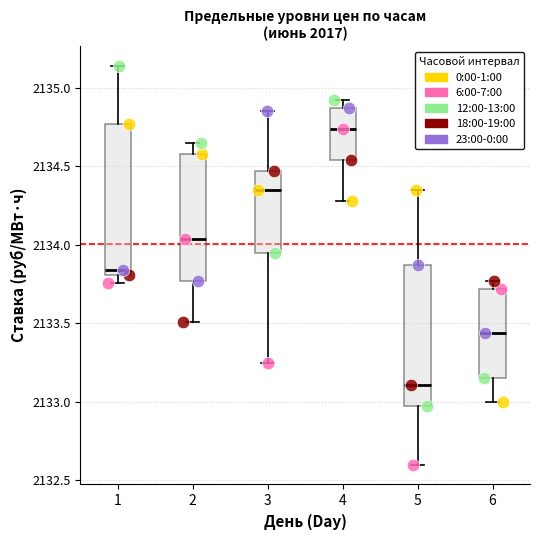

Which series contains the lowest Y value?

6:00-7:00